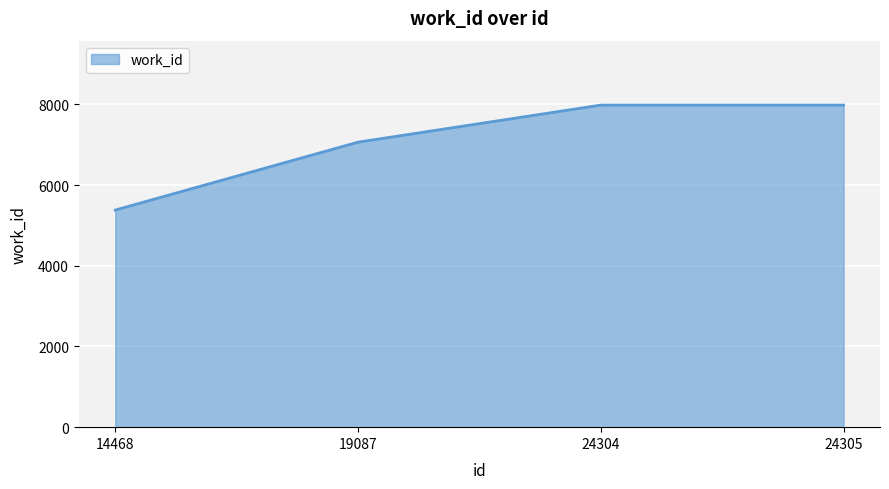

What is the change in value from 19087 to 24305?

+919